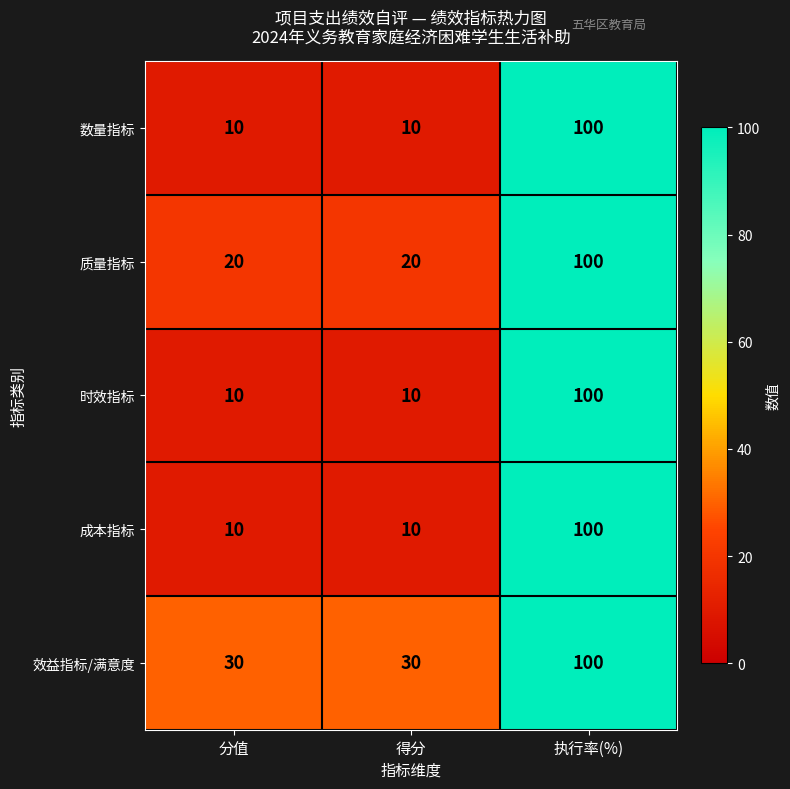

Reading left to right, what are all the values shown in this chart?

数量指标: 分值=10	得分=10	执行率(%)=100
质量指标: 分值=20	得分=20	执行率(%)=100
时效指标: 分值=10	得分=10	执行率(%)=100
成本指标: 分值=10	得分=10	执行率(%)=100
效益指标/满意度: 分值=30	得分=30	执行率(%)=100